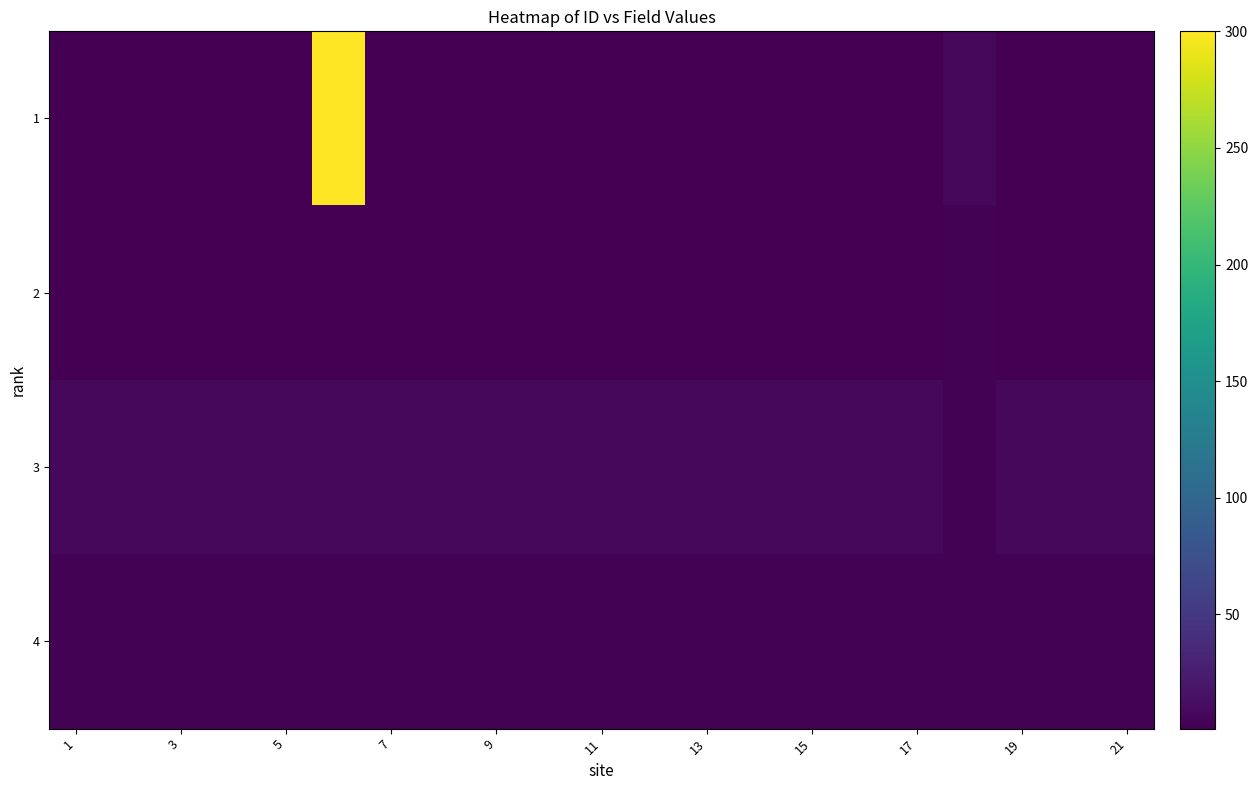

Reading left to right, list all the values displayed in this chart.

1: 1	1	1	1	1	300	1	1	1	1	1	1	1	1	1	1	1	8	1	1	1
2: 1	1	1	1	1	1	1	1	1	1	1	1	1	1	1	1	1	3	1	1	1
3: 8	8	8	8	8	8	8	8	8	8	8	8	8	8	8	8	8	3	8	8	8
4: 3	3	3	3	3	3	3	3	3	3	3	3	3	3	3	3	3	3	3	3	3